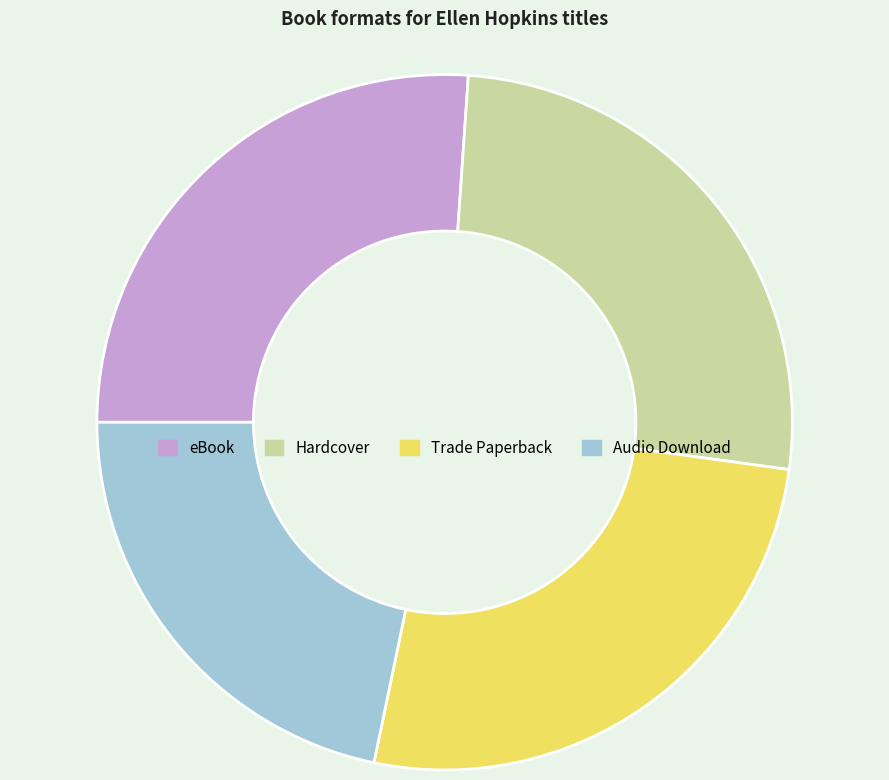

What is the ratio of the value at Trade Paperback to the value at eBook?

1.0